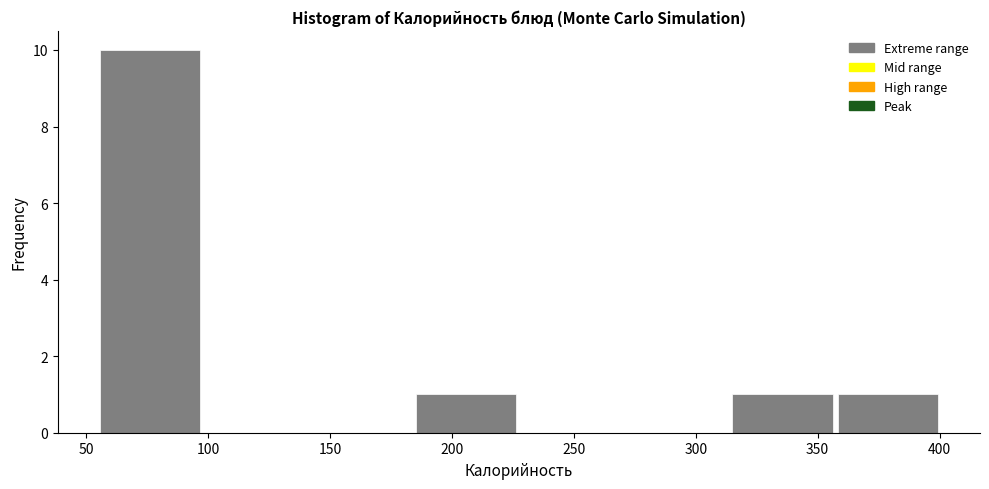

Reading left to right, list every bar in this chart as the range it spans on the x-axis followed by its height. Neither the bar edges nor the heights are printed on the chart, so give them approximately, as read against the axes.

55 to 100: 10
100 to 140: 0
140 to 185: 0
185 to 225: 1
225 to 270: 0
270 to 315: 0
315 to 355: 1
355 to 400: 1